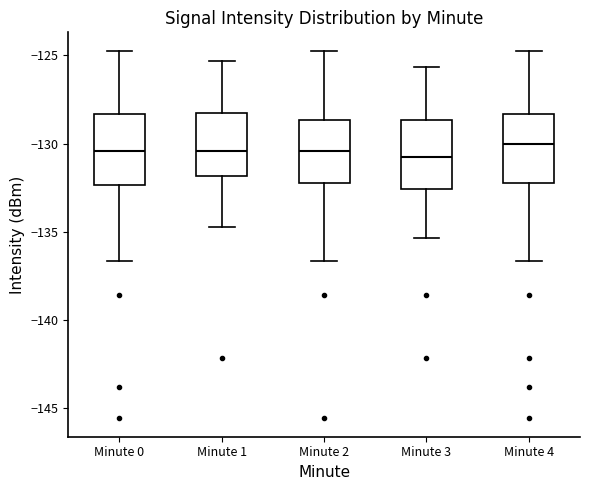

Reading left to right, transcribe this box plot: for each box, give where its median line is, the range the box spans, and where its two whiskers end, as read against the y-axis. The values are not printed on the chart, so give them approximately, as read against the axis.

Minute 0: median -130.5, box -132.5 to -128.5, whiskers -136.5 to -124.5
Minute 1: median -130.5, box -132.0 to -128.0, whiskers -135.0 to -125.5
Minute 2: median -130.5, box -132.0 to -128.5, whiskers -136.5 to -124.5
Minute 3: median -131.0, box -132.5 to -128.5, whiskers -135.5 to -125.5
Minute 4: median -130.0, box -132.0 to -128.5, whiskers -136.5 to -124.5